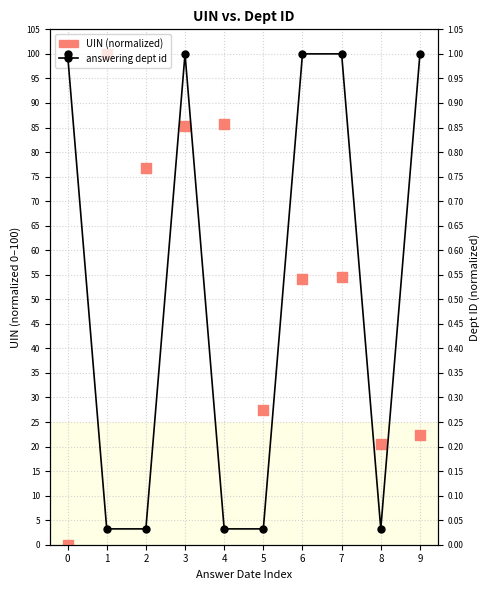

Which series reaches the minimum Y coordinate?

UIN (normalized)